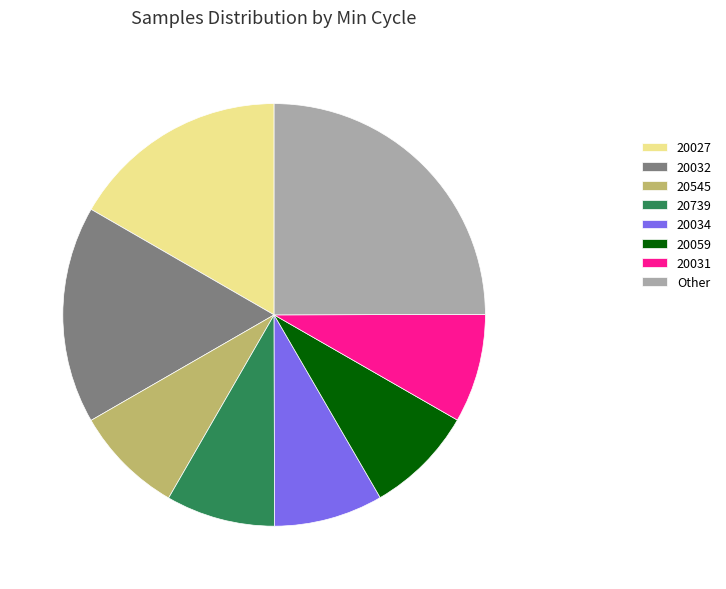

The 20059 slice represents 8% of the pie. True or false?

True